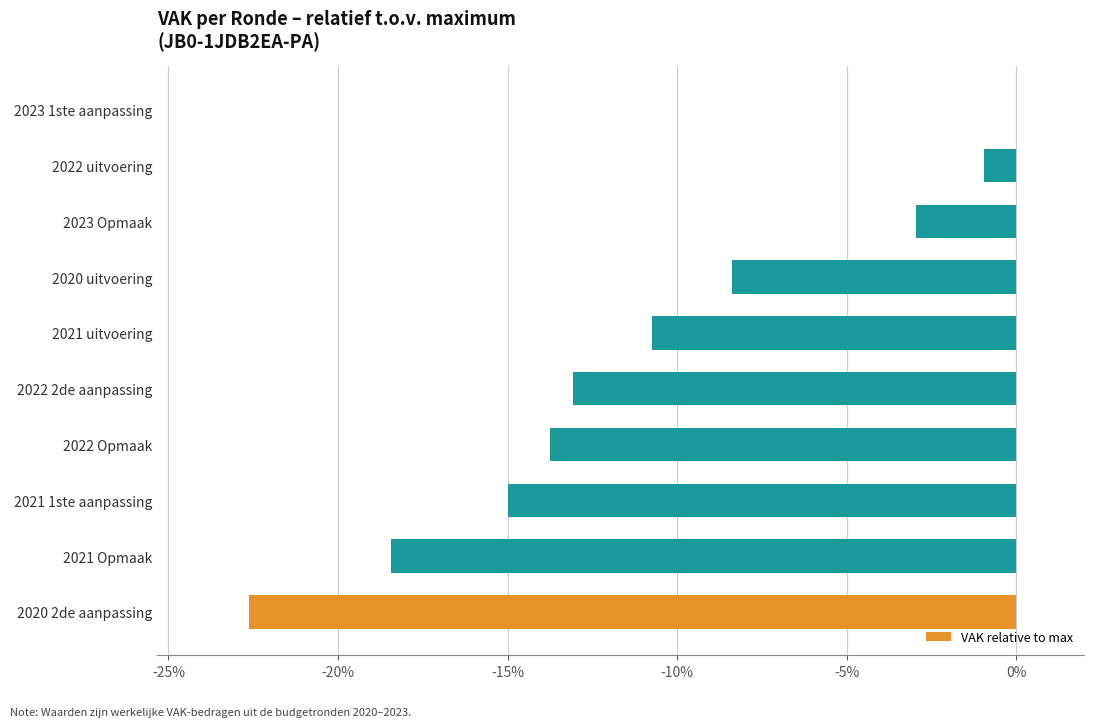

Which has a higher value, 2022 uitvoering or 2021 1ste aanpassing?

2022 uitvoering